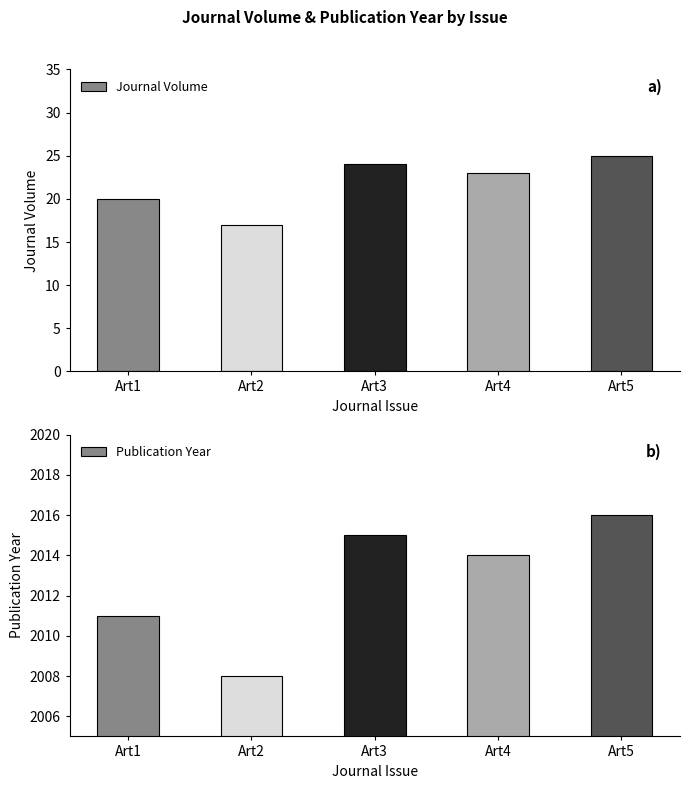

What is the value of the Journal Volume bar at the 3rd from the left?

24